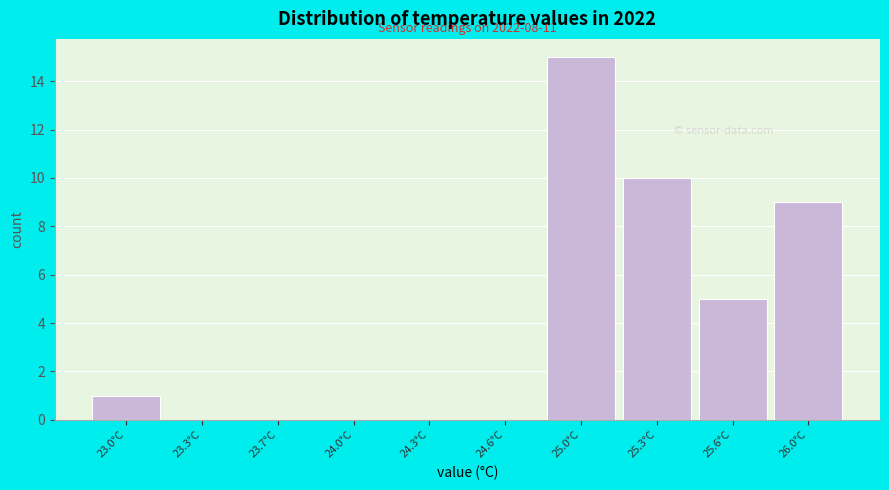

Reading left to right, transcribe all the data shown in this chart.

23.0°C=1	23.3°C=0	23.7°C=0	24.0°C=0	24.3°C=0	24.6°C=0	25.0°C=15	25.3°C=10	25.6°C=5	26.0°C=9